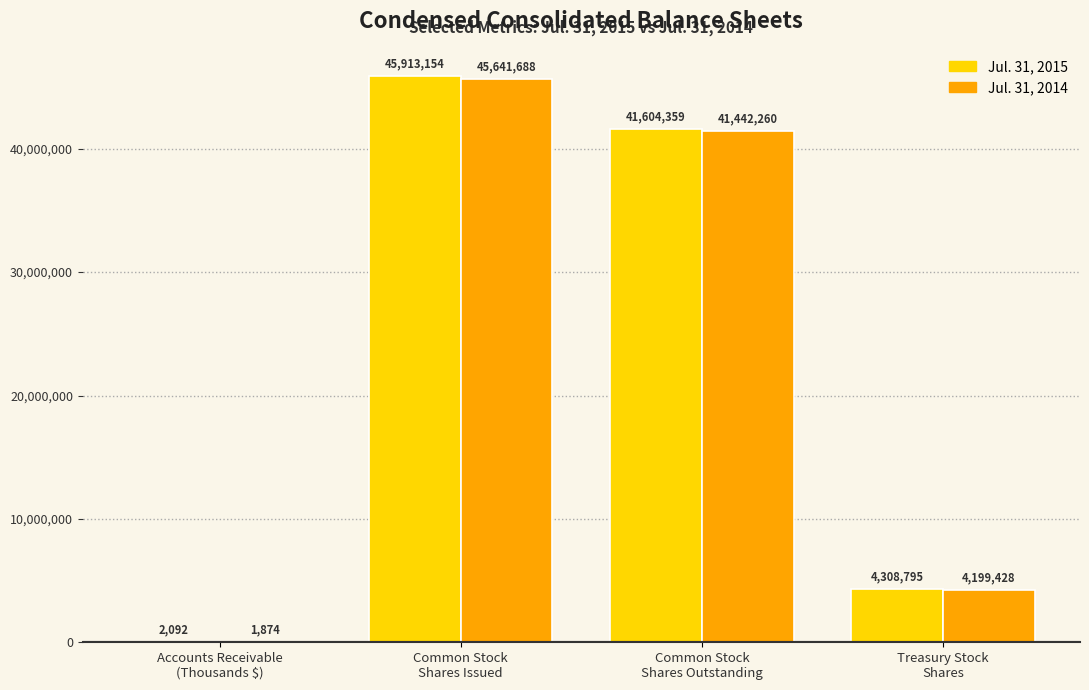

Which series has the largest total across all categories?

Jul. 31, 2015